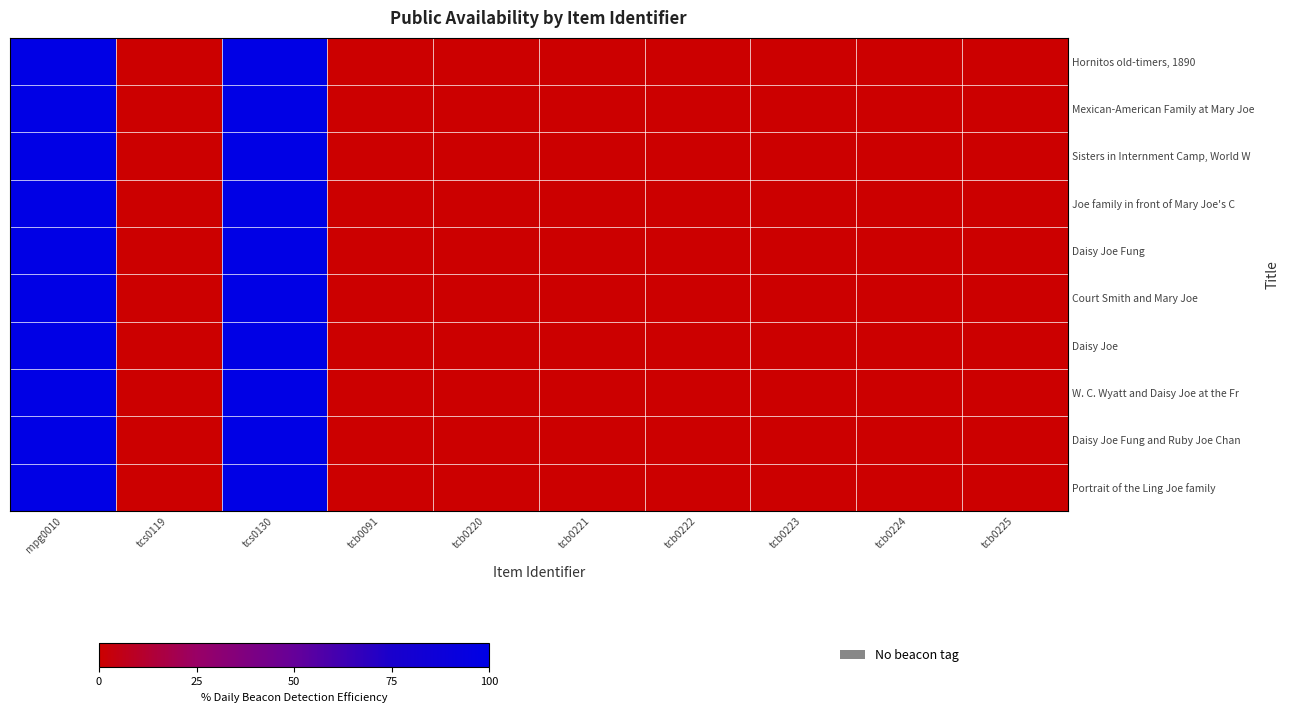

Rank the series by their maximum value, from highest to lowest.

Hornitos old-timers, 1890, Mexican-American Family at Mary Joe, Sisters in Internment Camp, World W, Joe family in front of Mary Joe's C, Daisy Joe Fung, Court Smith and Mary Joe, Daisy Joe, W. C. Wyatt and Daisy Joe at the Fr, Daisy Joe Fung and Ruby Joe Chan, Portrait of the Ling Joe family